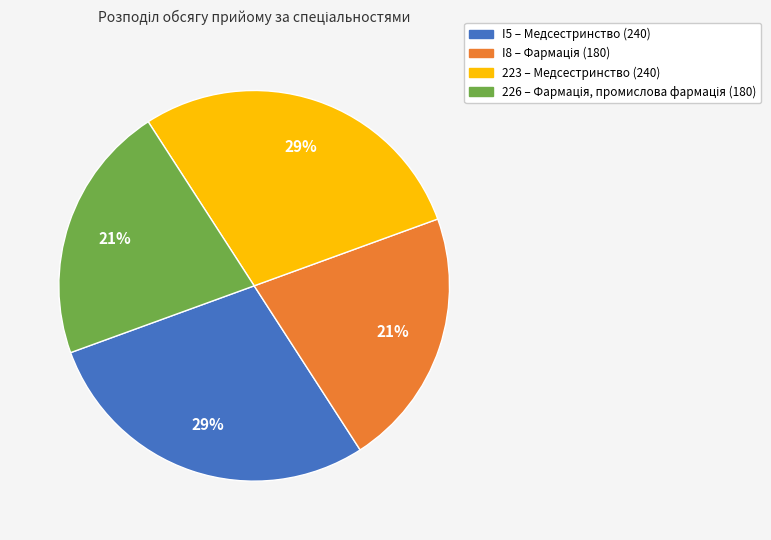

To the nearest percent, what is the average slice percentage?

25%